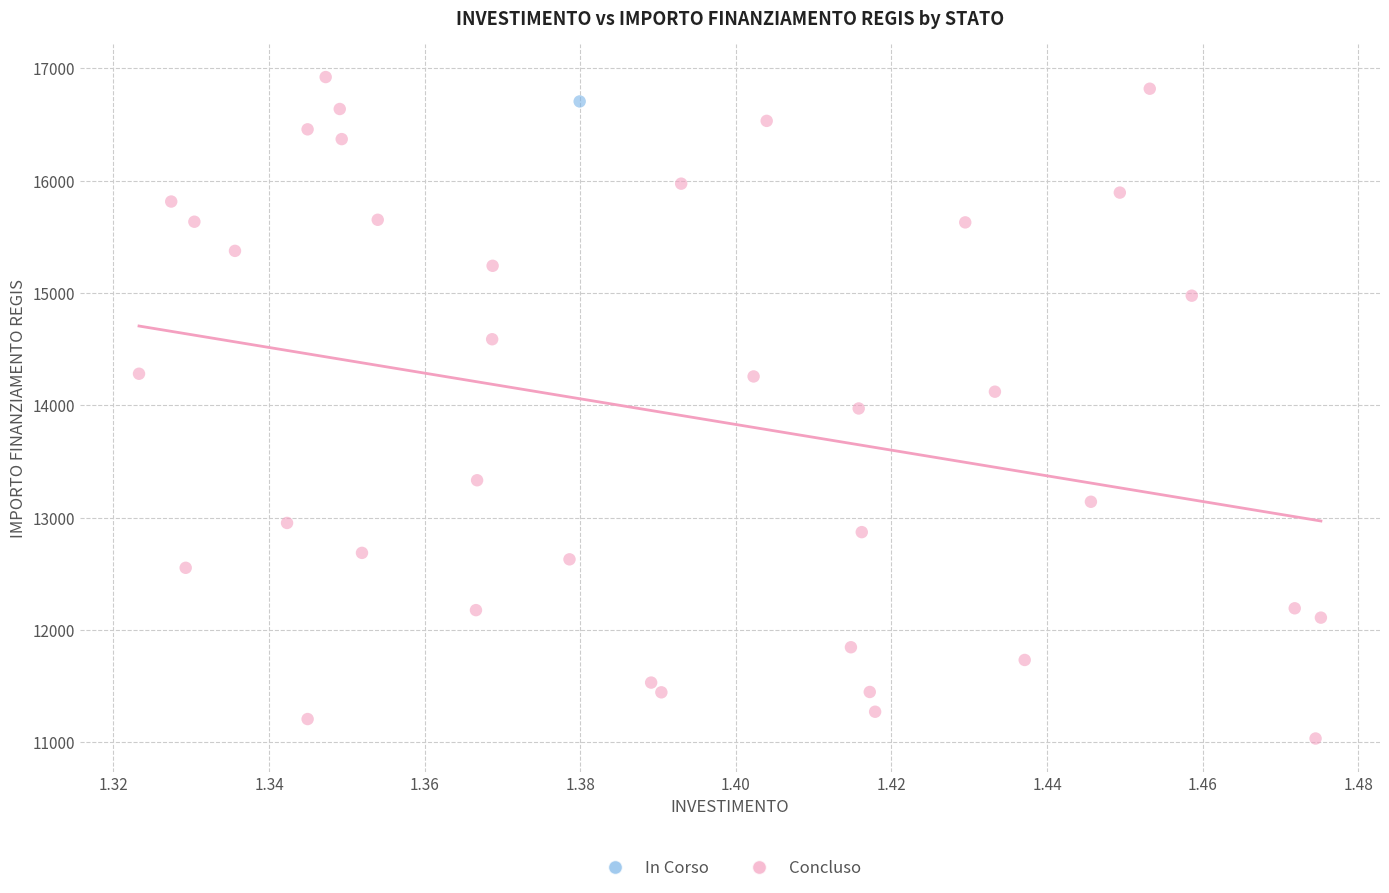

What are all the series names shown in the legend?

In Corso, Concluso